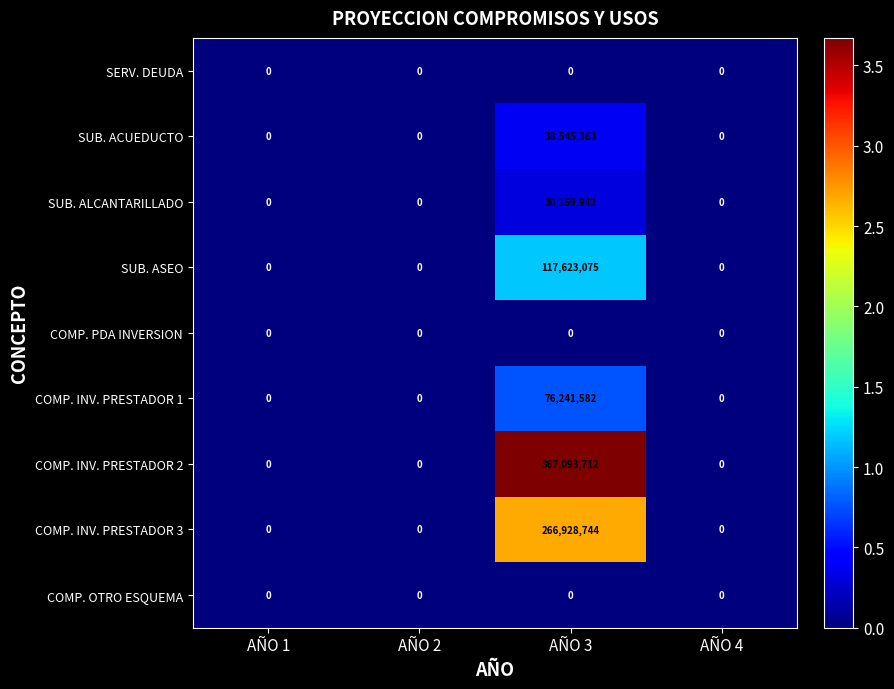

What is the greatest value displayed?

367093712